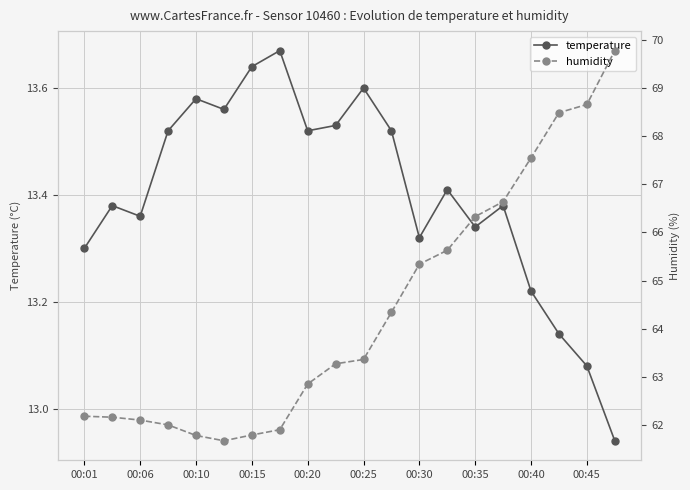

Where does the temperature series first go above 13?

00:01